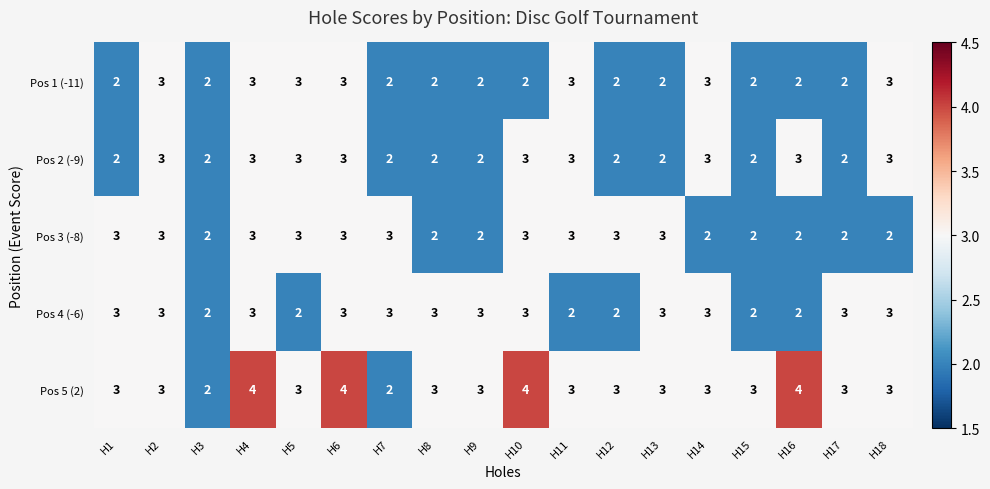

What is the greatest value displayed?

4